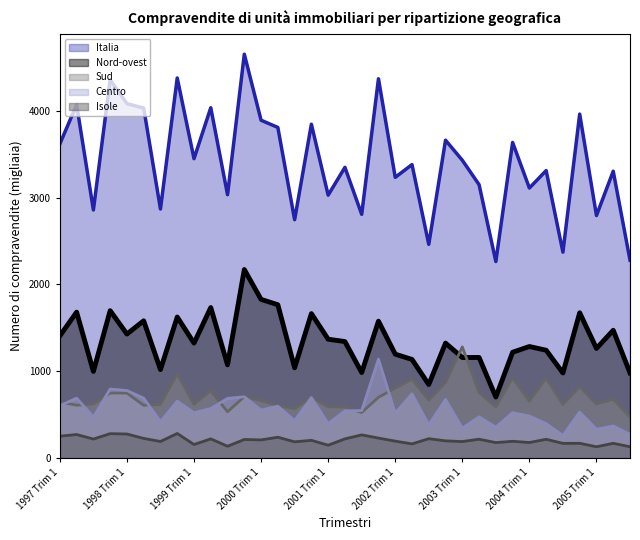

List the labels in order of Nord-ovest value, largest first.

1999 Trim 4, 2000 Trim 1, 2000 Trim 2, 1999 Trim 2, 1997 Trim 4, 1997 Trim 2, 2004 Trim 4, 2000 Trim 4, 1998 Trim 4, 1998 Trim 2, 2001 Trim 4, 2005 Trim 2, 1998 Trim 1, 1997 Trim 1, 2001 Trim 1, 2001 Trim 2, 1999 Trim 1, 2002 Trim 4, 2004 Trim 1, 2005 Trim 1, 2004 Trim 2, 2003 Trim 4, 2002 Trim 1, 2003 Trim 2, 2003 Trim 1, 2002 Trim 2, 1999 Trim 3, 2000 Trim 3, 1998 Trim 3, 1997 Trim 3, 2001 Trim 3, 2005 Trim 3, 2004 Trim 3, 2002 Trim 3, 2003 Trim 3